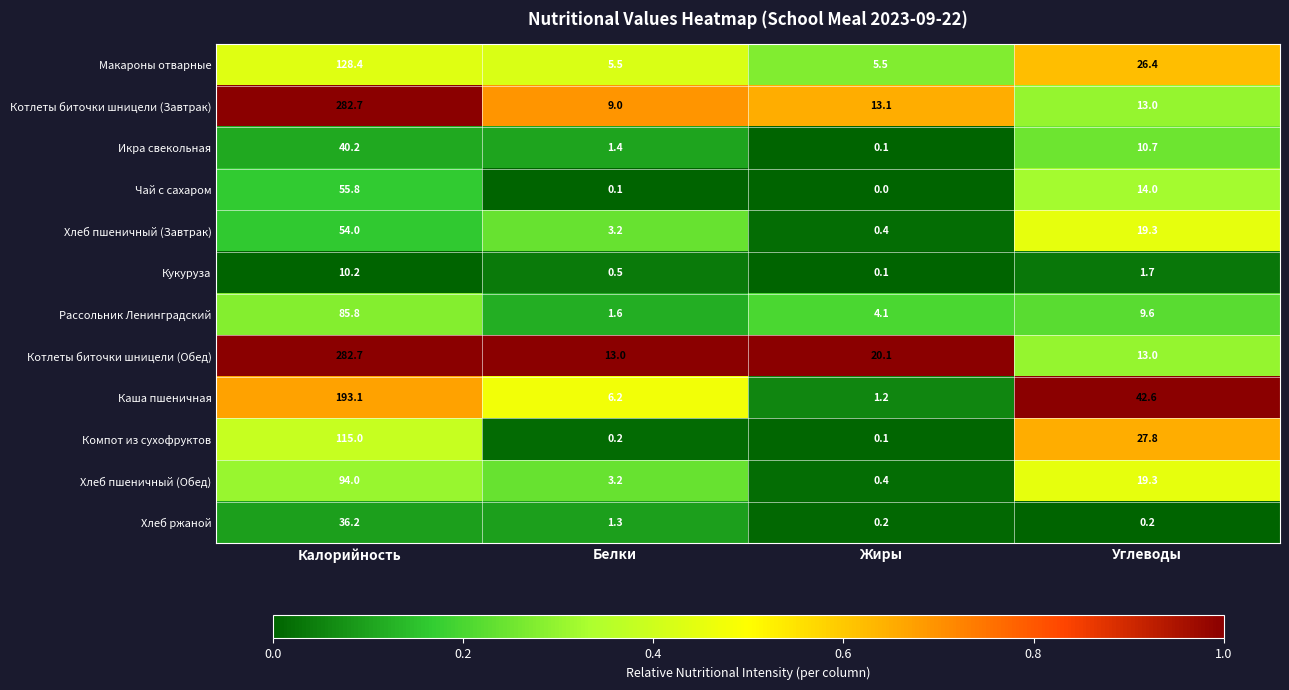

The Чай с сахаром series shows 0.1 at Белки. True or false?

True